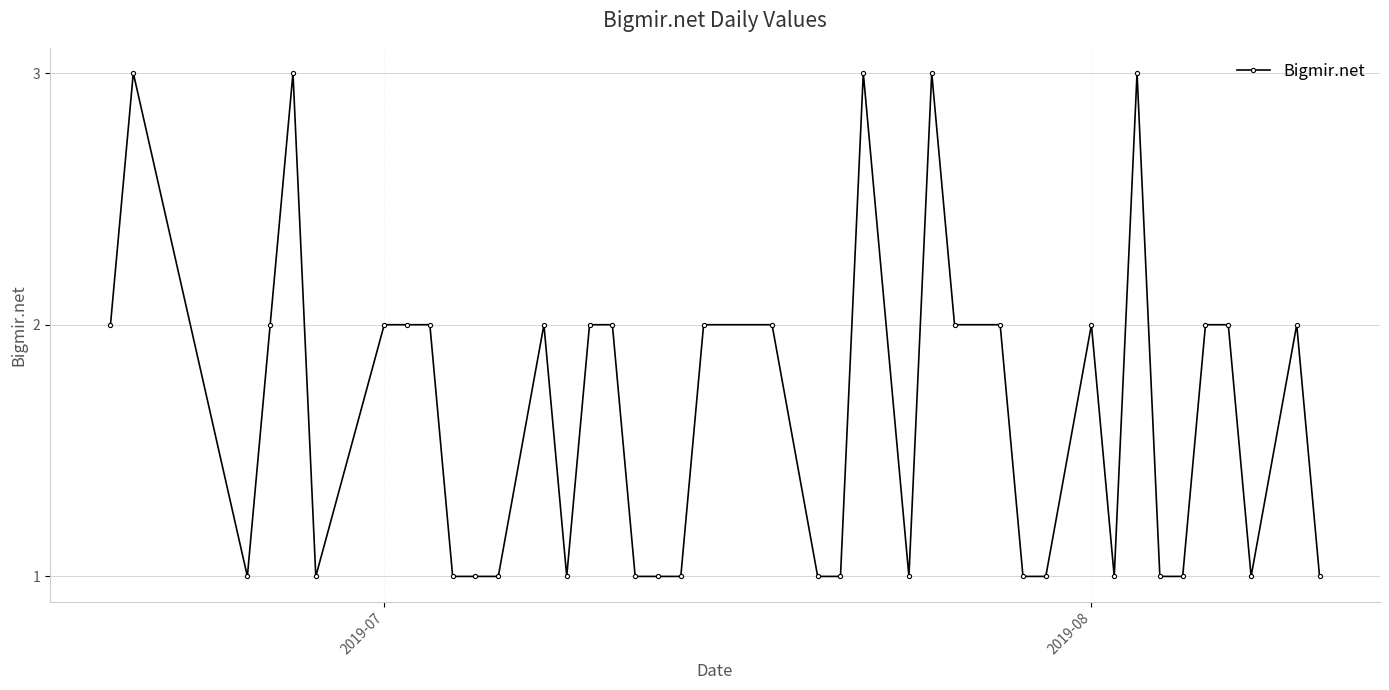

What is the sum of all values?

66